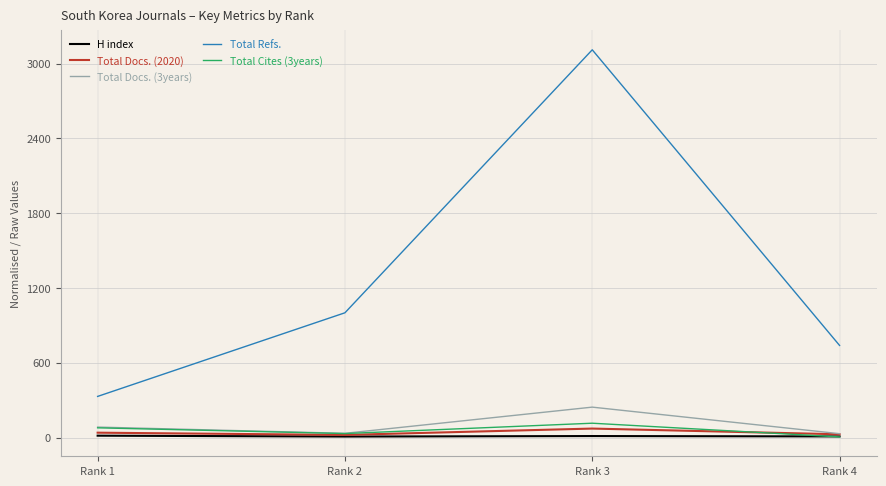

What are all the series names shown in the legend?

H index, Total Docs. (2020), Total Docs. (3years), Total Refs., Total Cites (3years)